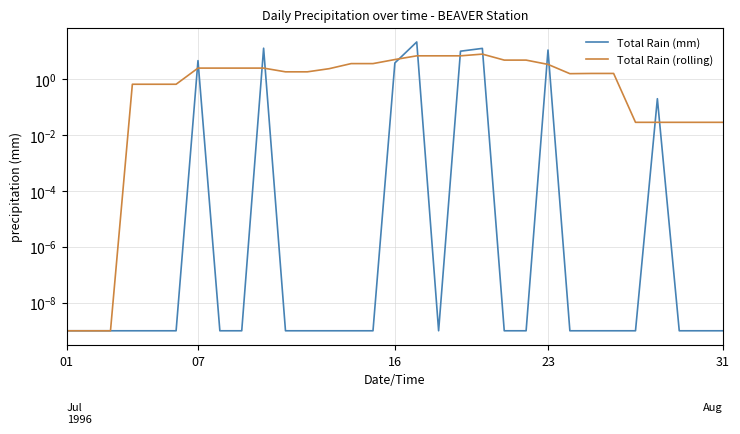

Between 16 and 30, which series saw the biggest shift?

Total Rain (mm)